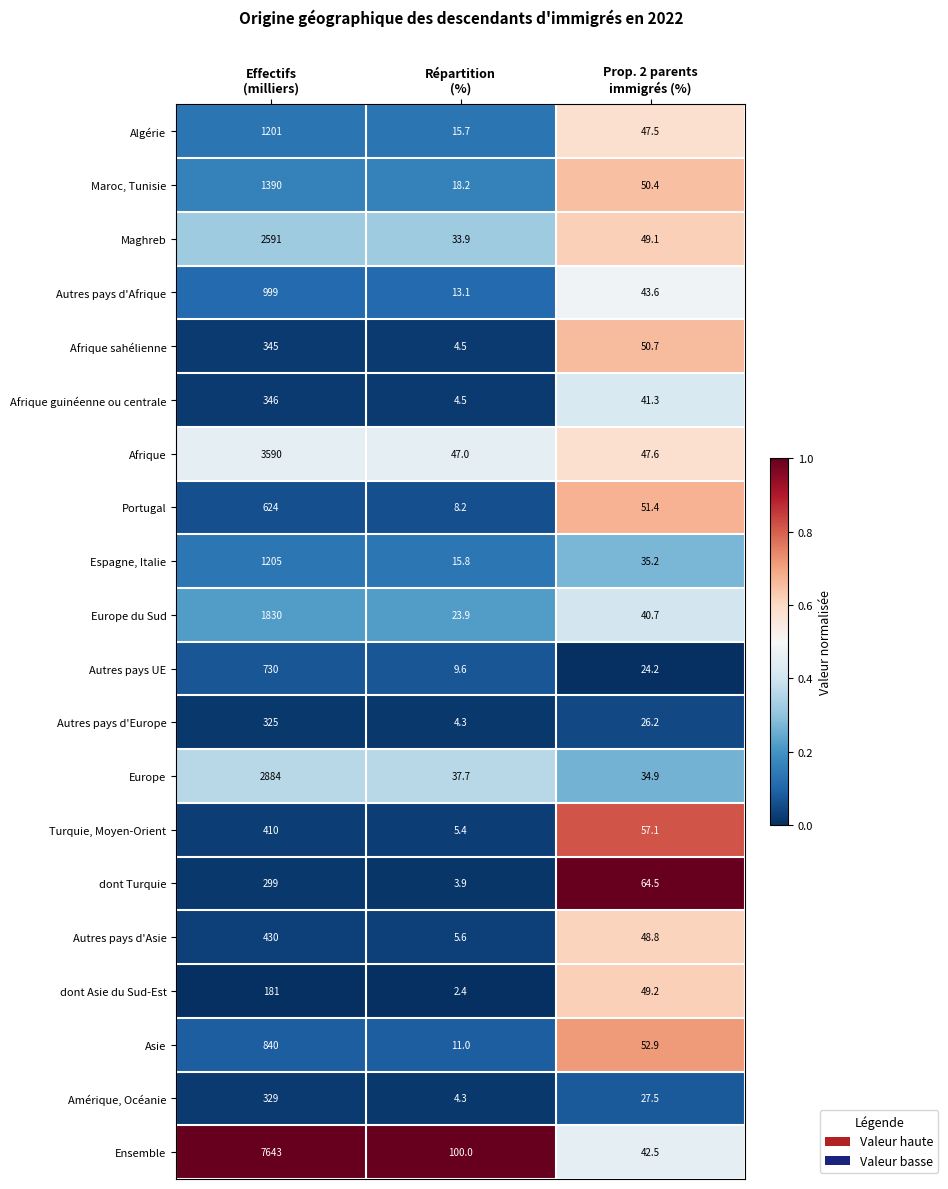

What is the spread (max minus min) of values at Prop. 2 parents
immigrés (%)?

40.3